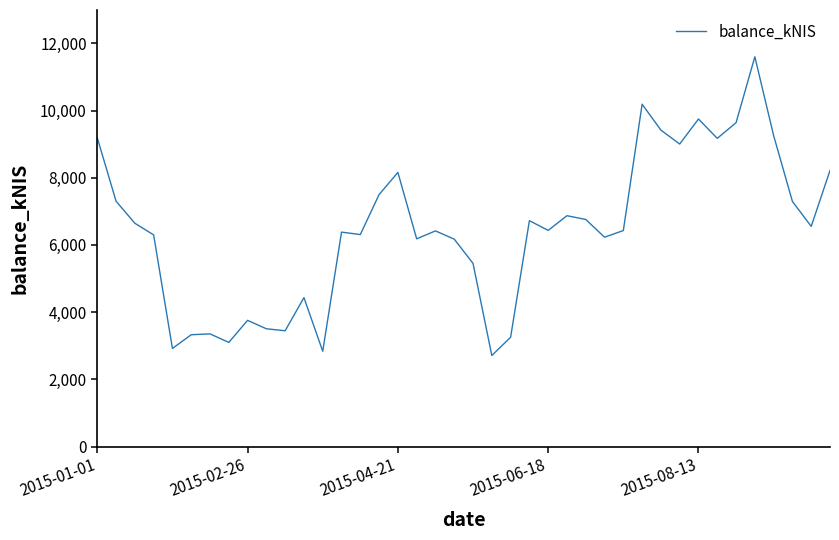

How many lines are shown in the chart?

1